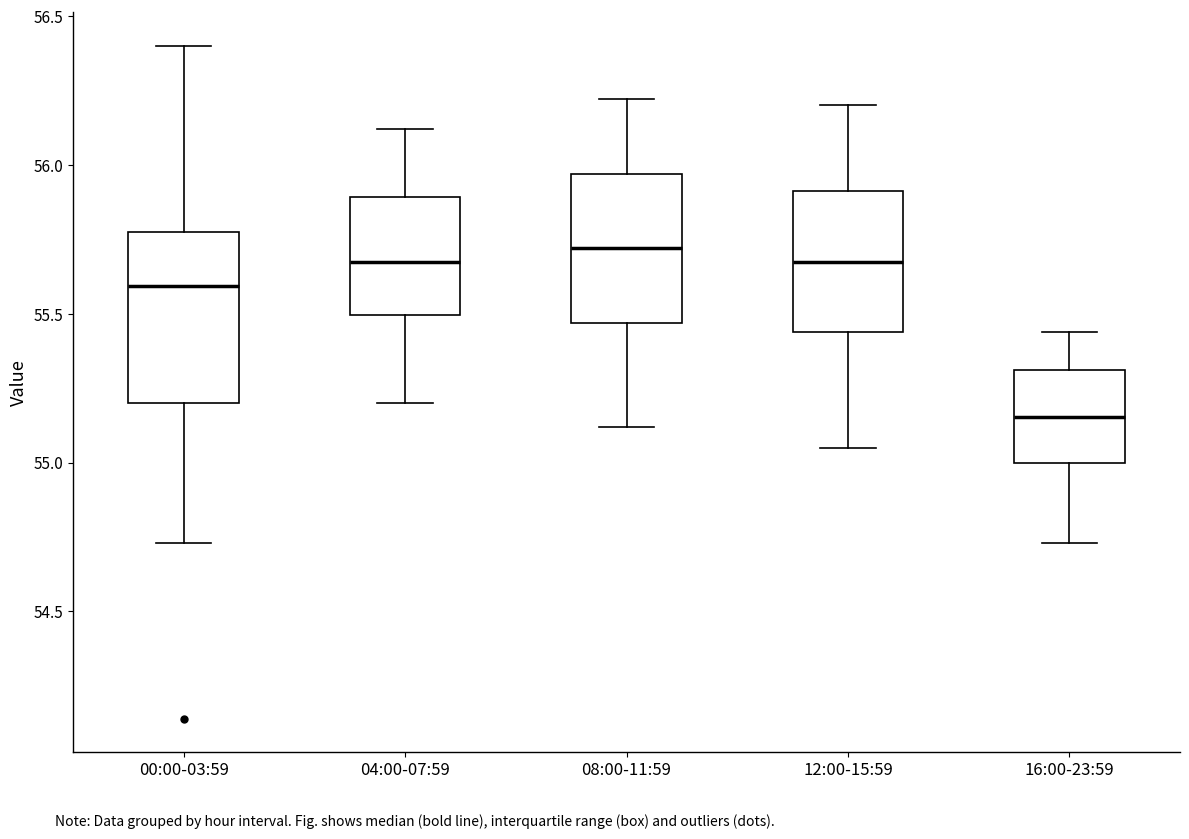

Which box is the tallest, from its lower edge to its upper edge?

00:00-03:59